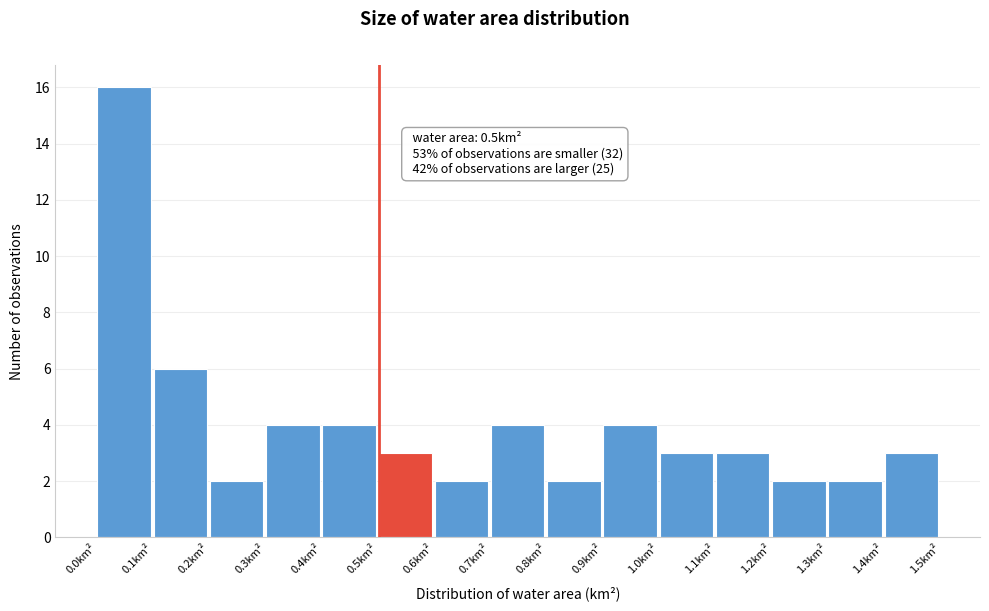

Which range on the x-axis has the tallest bar?

0.0 to 0.1